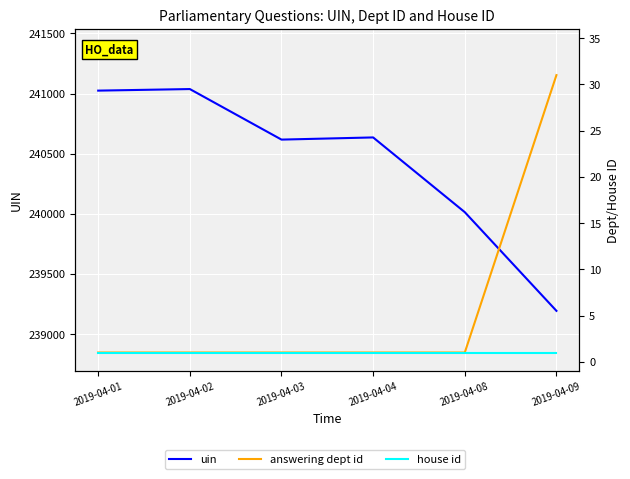

Which series has the largest range (max minus min)?

uin